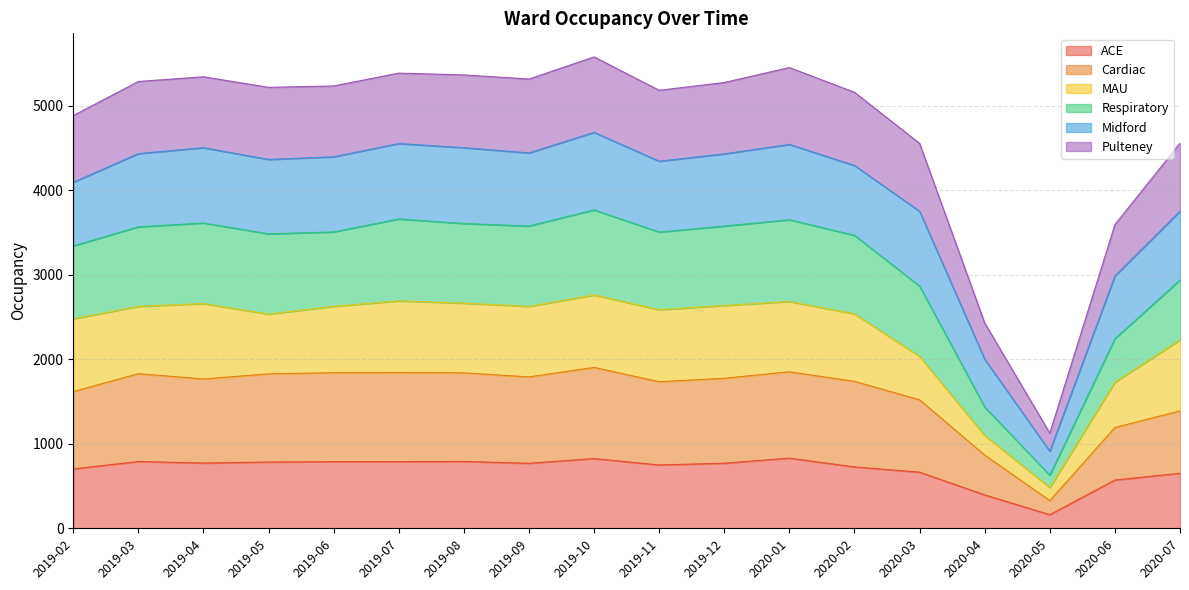

At which category does Cardiac reach its first local peak?

2019-03